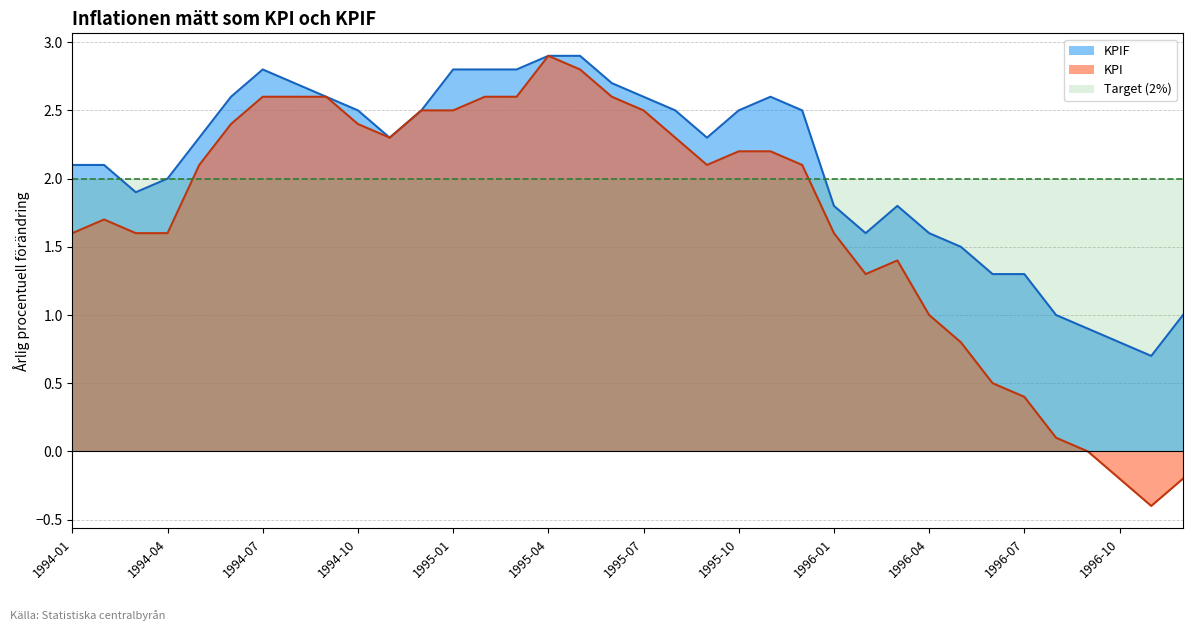

Rank the series by their average value, from lowest to highest.

KPI, Target (2%), KPIF